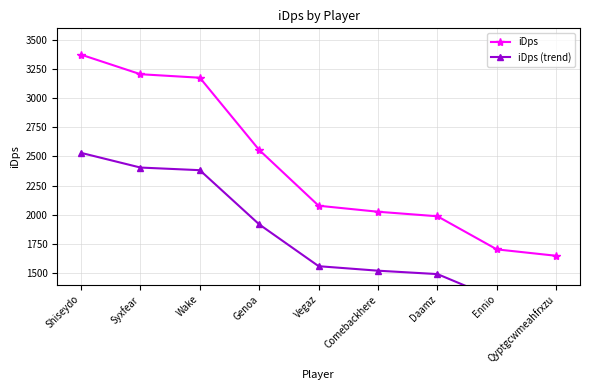

What is the label of the 7th point from the right?

Wake